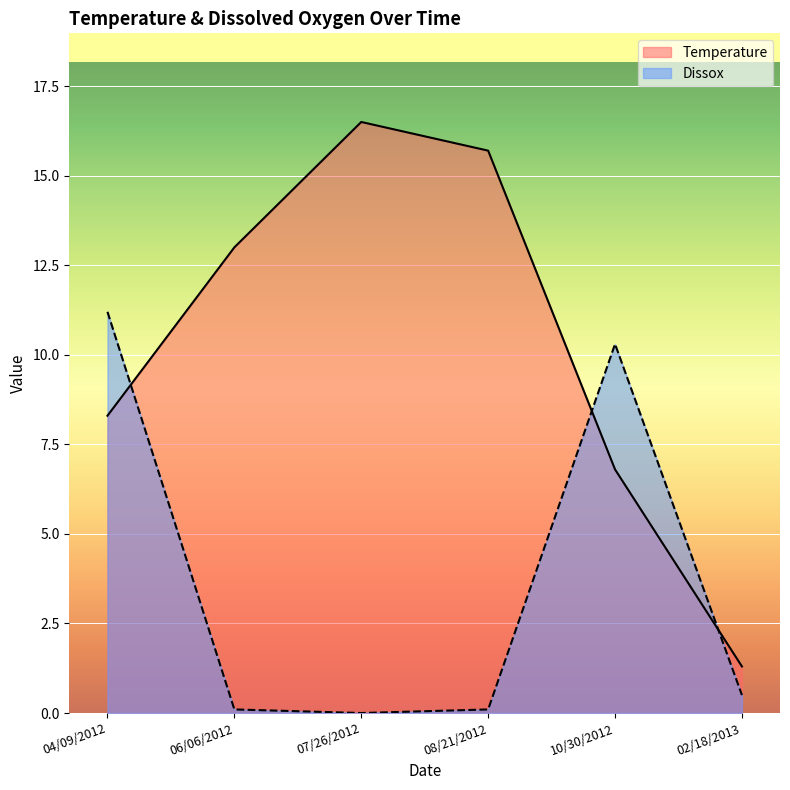

What are all the series names shown in the legend?

Temperature, Dissox